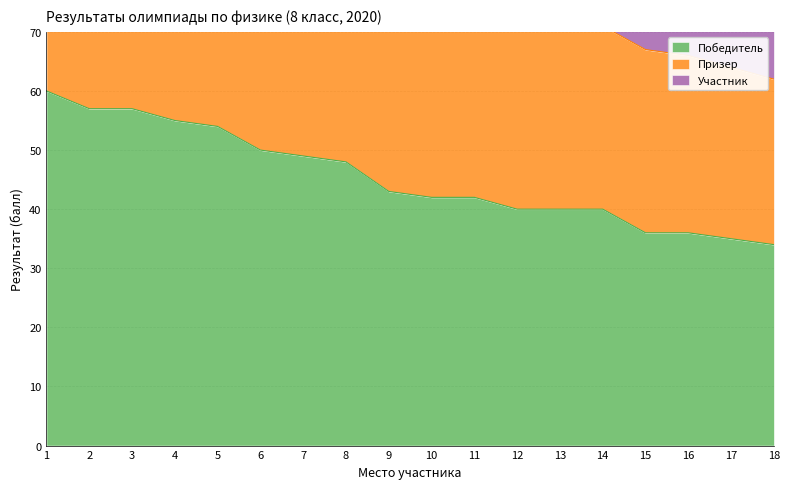

True or false: Участник has a value of 72 at 18.

True